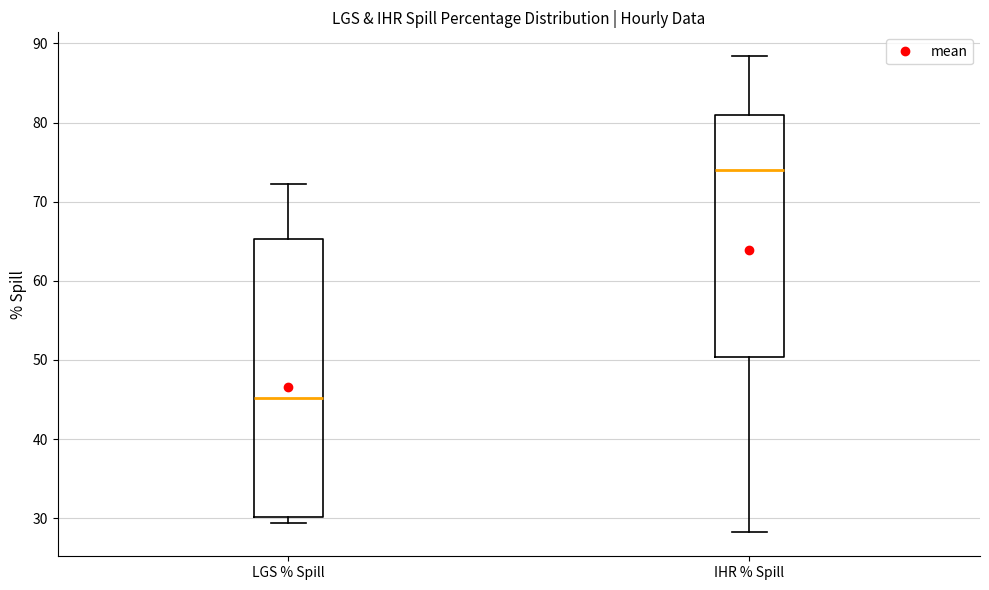

Reading left to right, read every box against the y-axis: the position of its median line, the range the box covers, and the ends of its whiskers. The values are not printed on the chart, so give them approximately, as read against the axis.

LGS % Spill: median 45, box 30 to 65, whiskers 29 to 72
IHR % Spill: median 74, box 50 to 81, whiskers 28 to 88